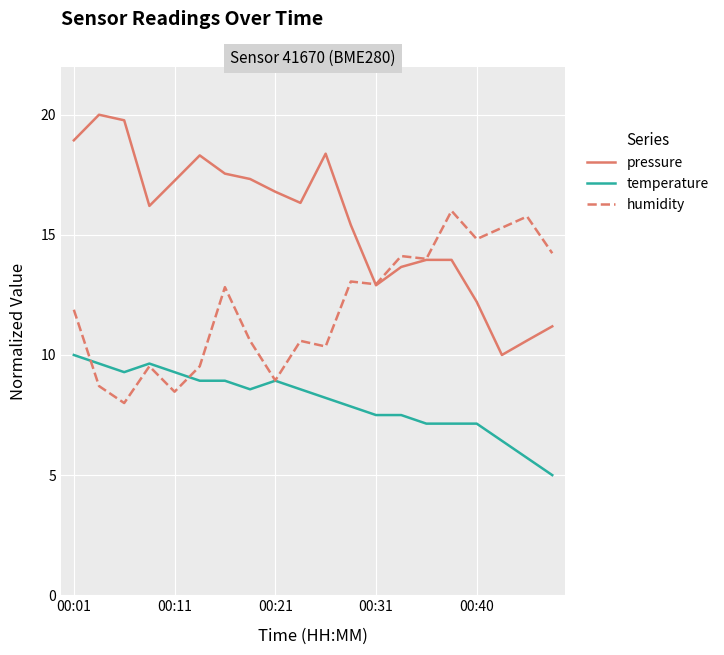

True or false: temperature and humidity intersect in this chart.

True